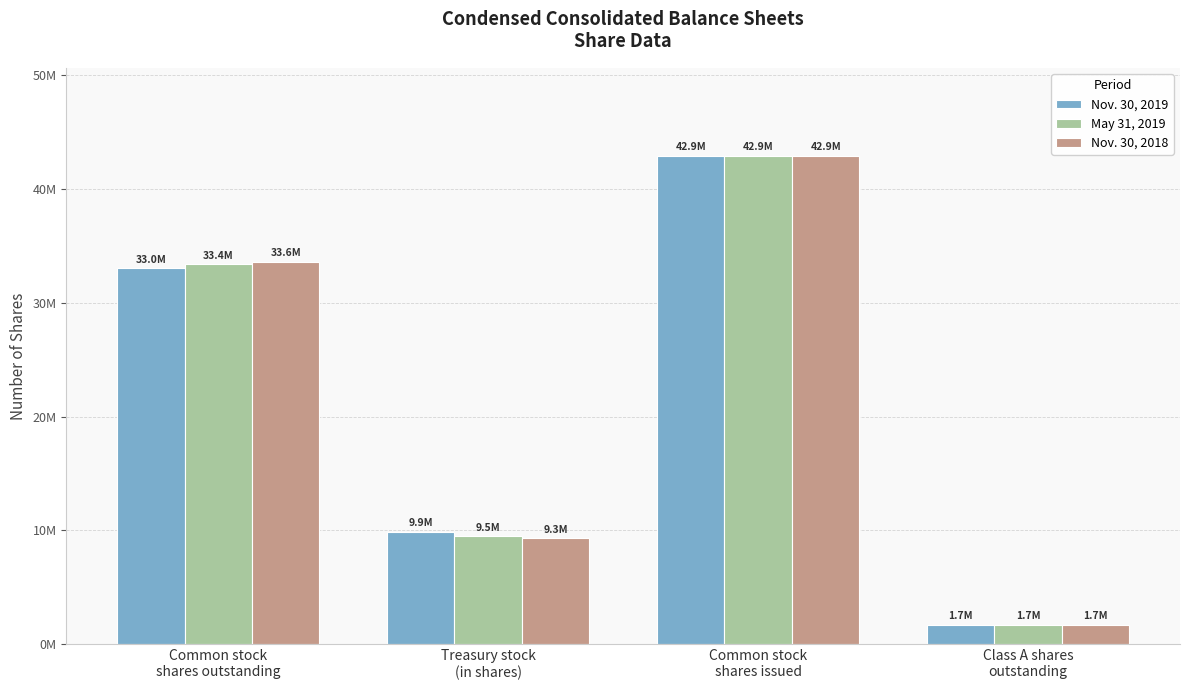

Which series has the largest total across all categories?

Nov. 30, 2019